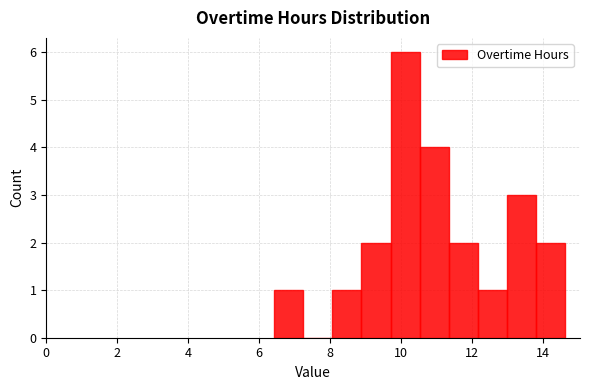

Reading left to right, list every bar in this chart as the range it spans on the x-axis followed by its height. Neither the bar edges nor the heights are printed on the chart, so give them approximately, as read against the axes.

6.4 to 7.2: 1
7.2 to 8.0: 0
8.0 to 8.8: 1
8.8 to 9.8: 2
9.8 to 10.6: 6
10.6 to 11.4: 4
11.4 to 12.2: 2
12.2 to 13.0: 1
13.0 to 13.8: 3
13.8 to 14.6: 2